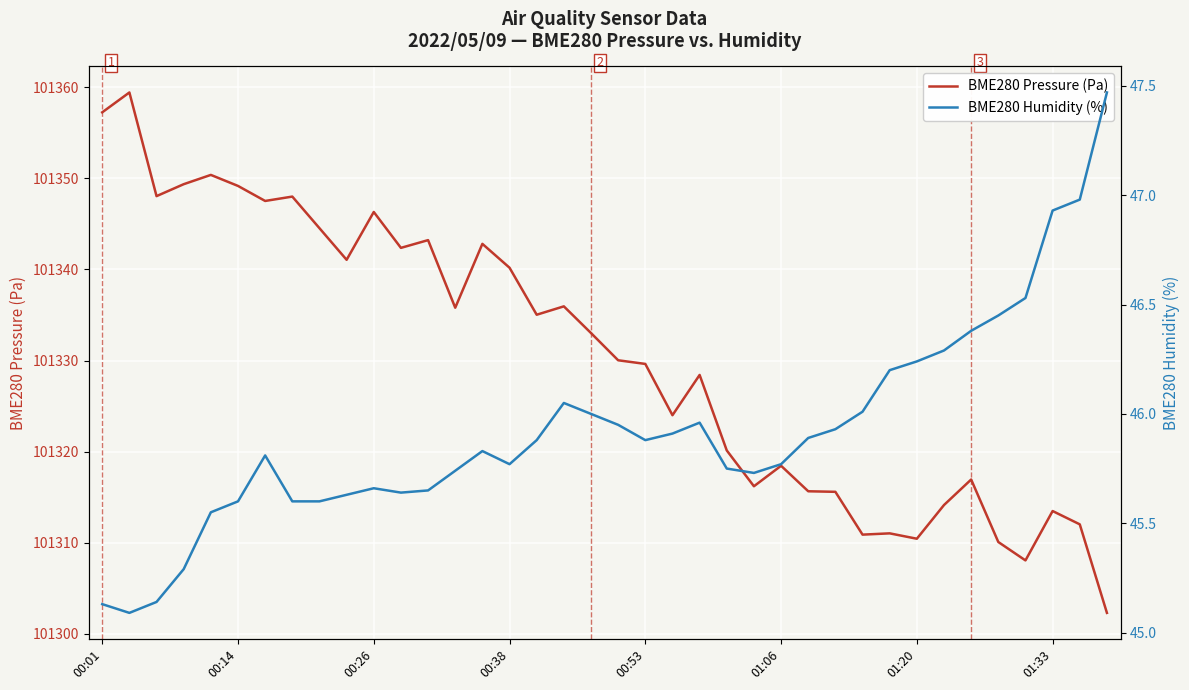

What are all the series names shown in the legend?

BME280 Pressure (Pa), BME280 Humidity (%)